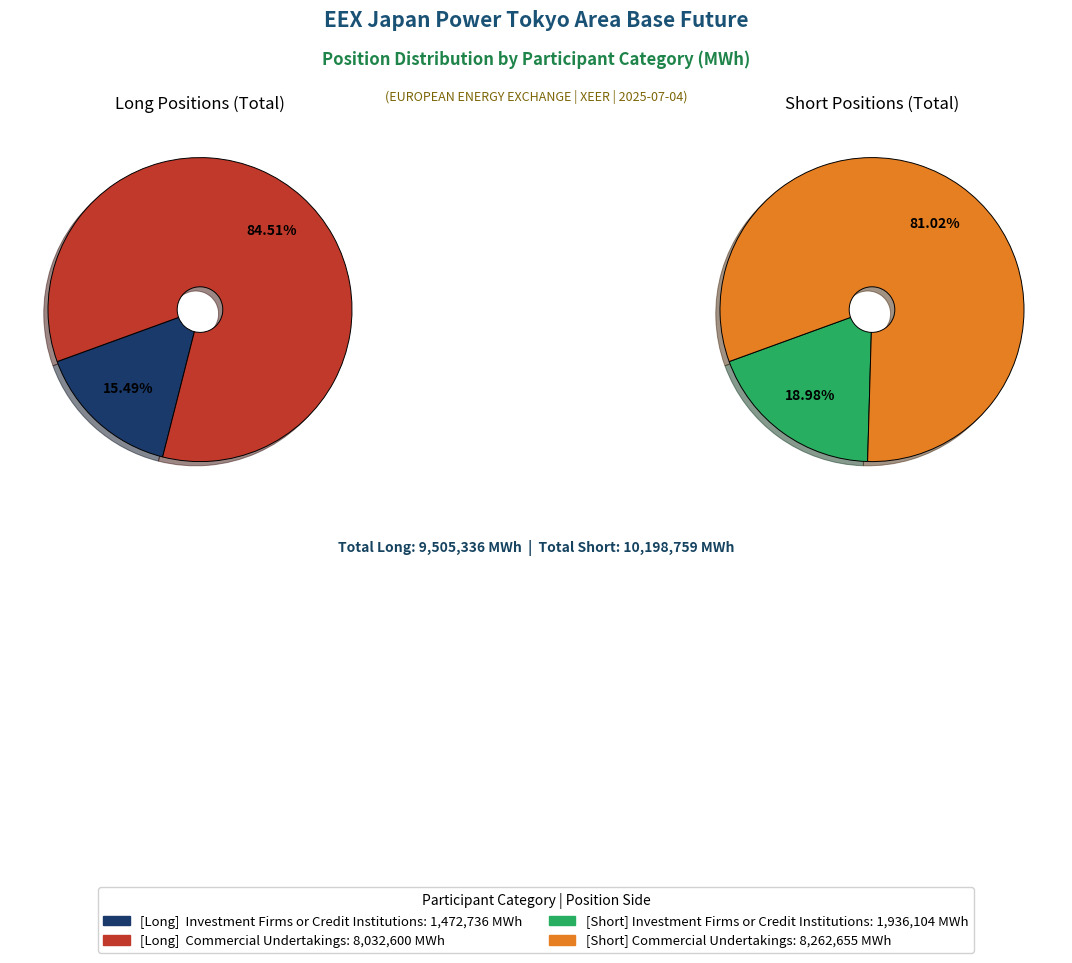

To the nearest percent, what percentage of the pie is Investment Firms or Credit Institutions?

19%